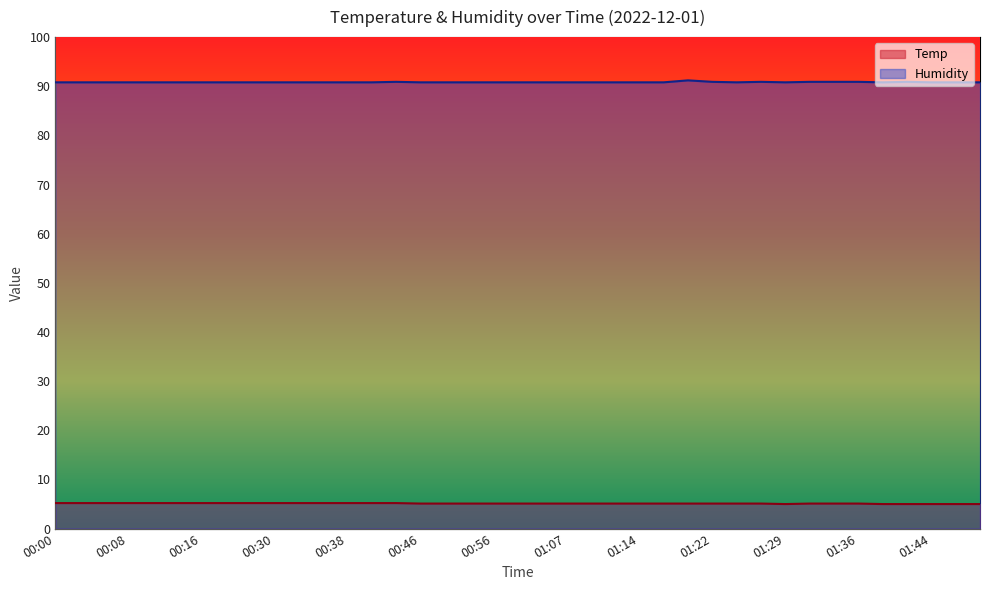

True or false: Humidity has a value of 28.7 at 00:30.

False